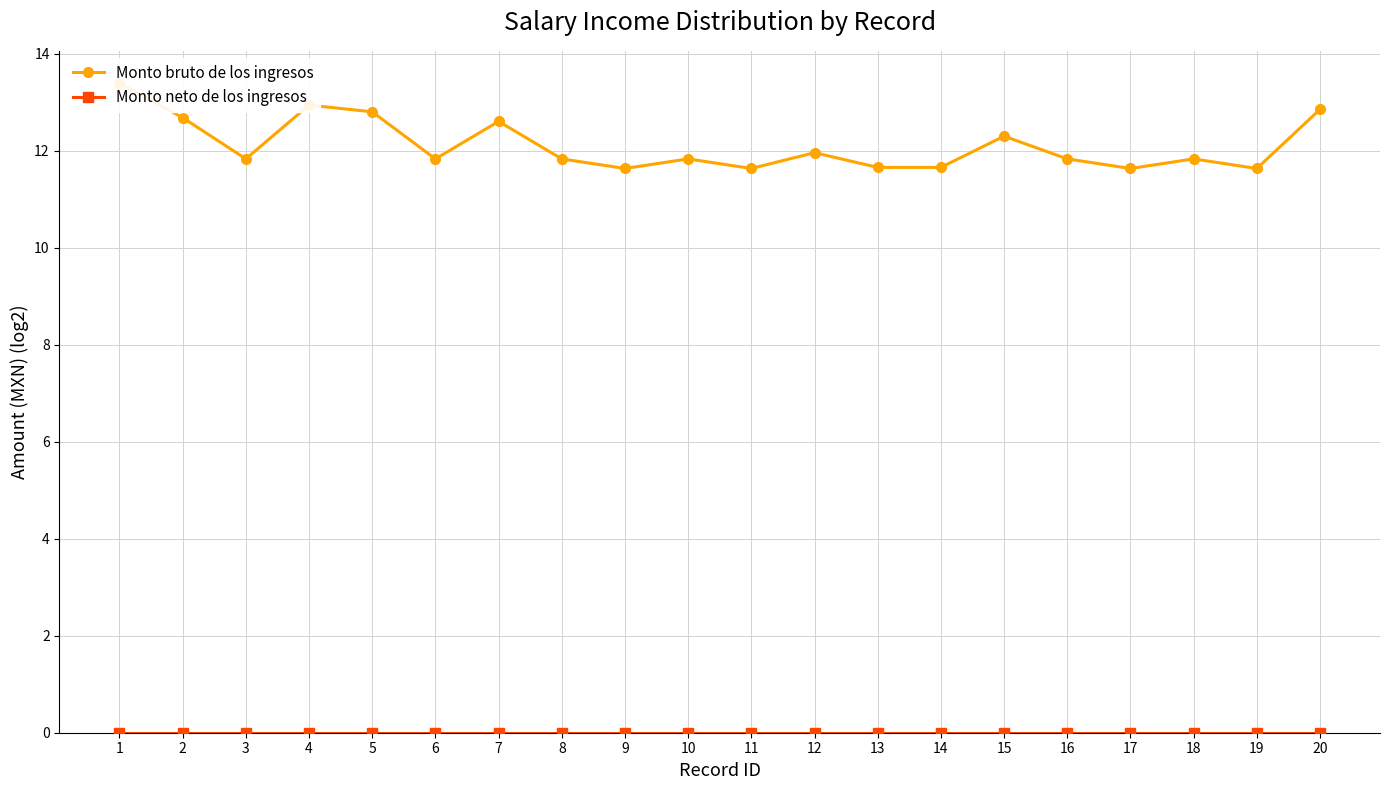

What is the sum of all Monto bruto de los ingresos values?

242.3